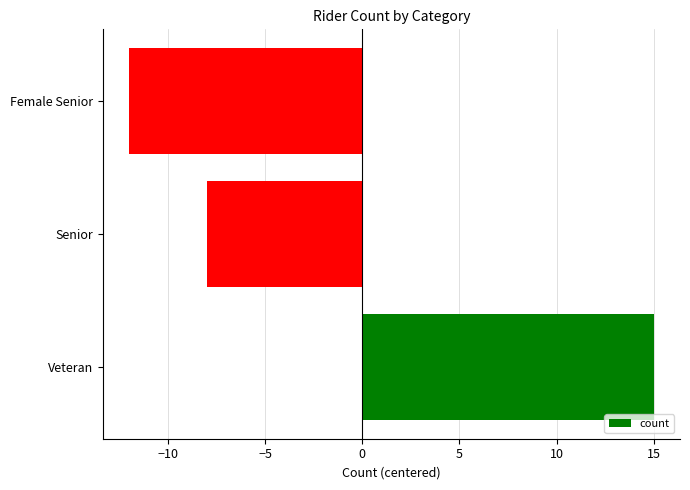

How many data points are above -8?

1